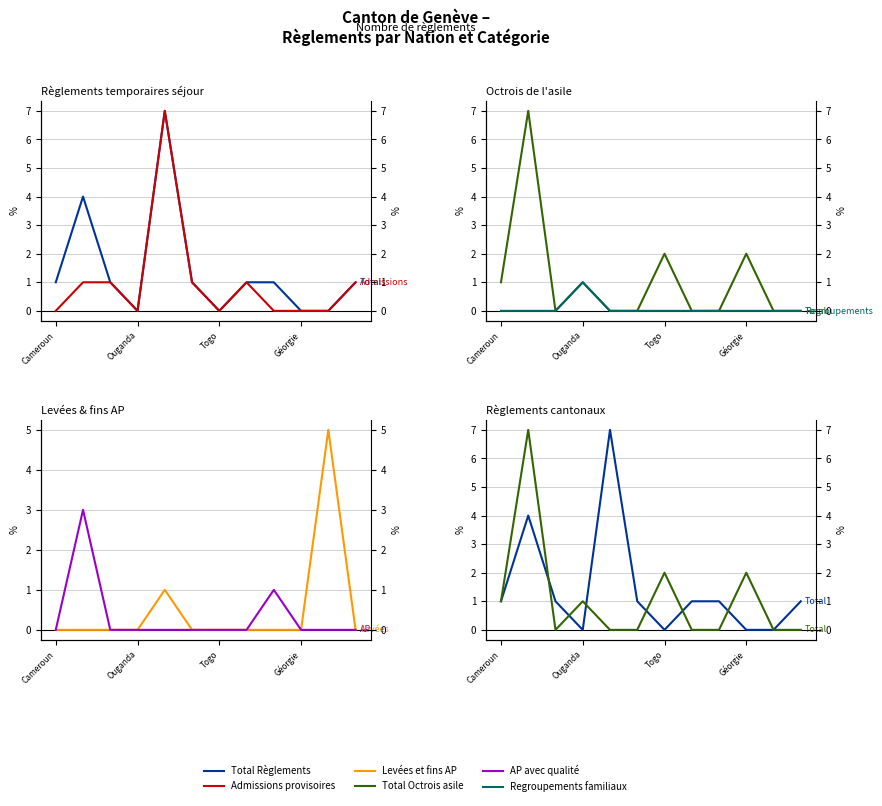

What is the spread (max minus min) of values at 4?

7